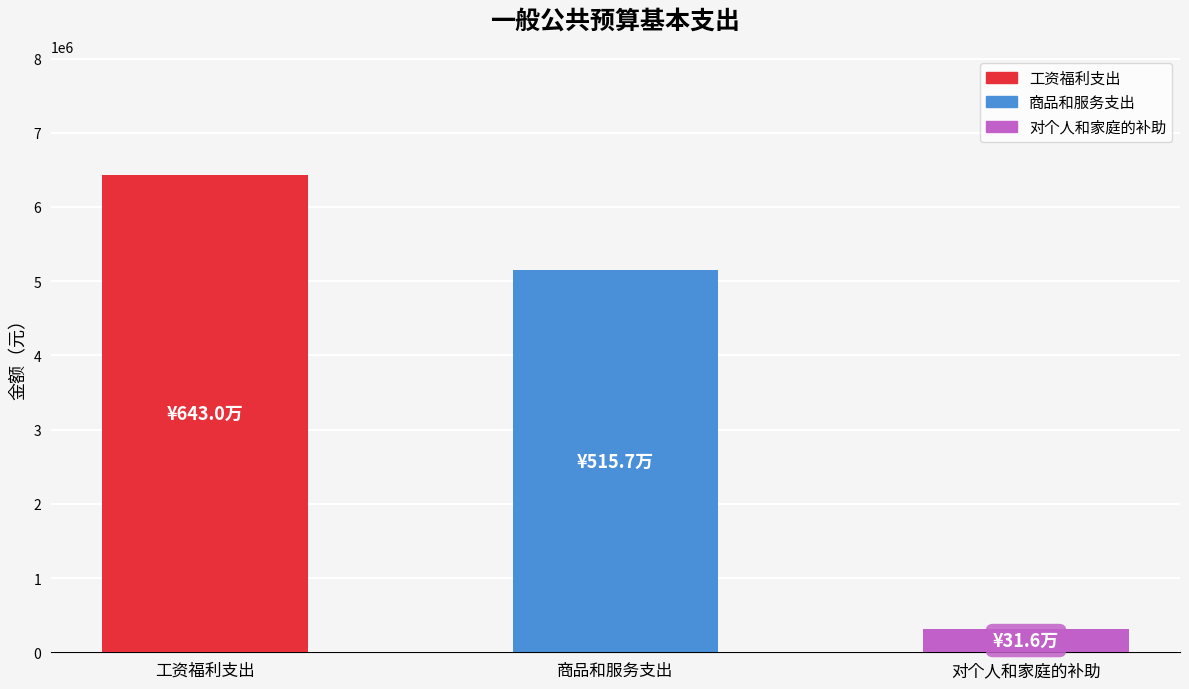

How many values are below 5157015?

1